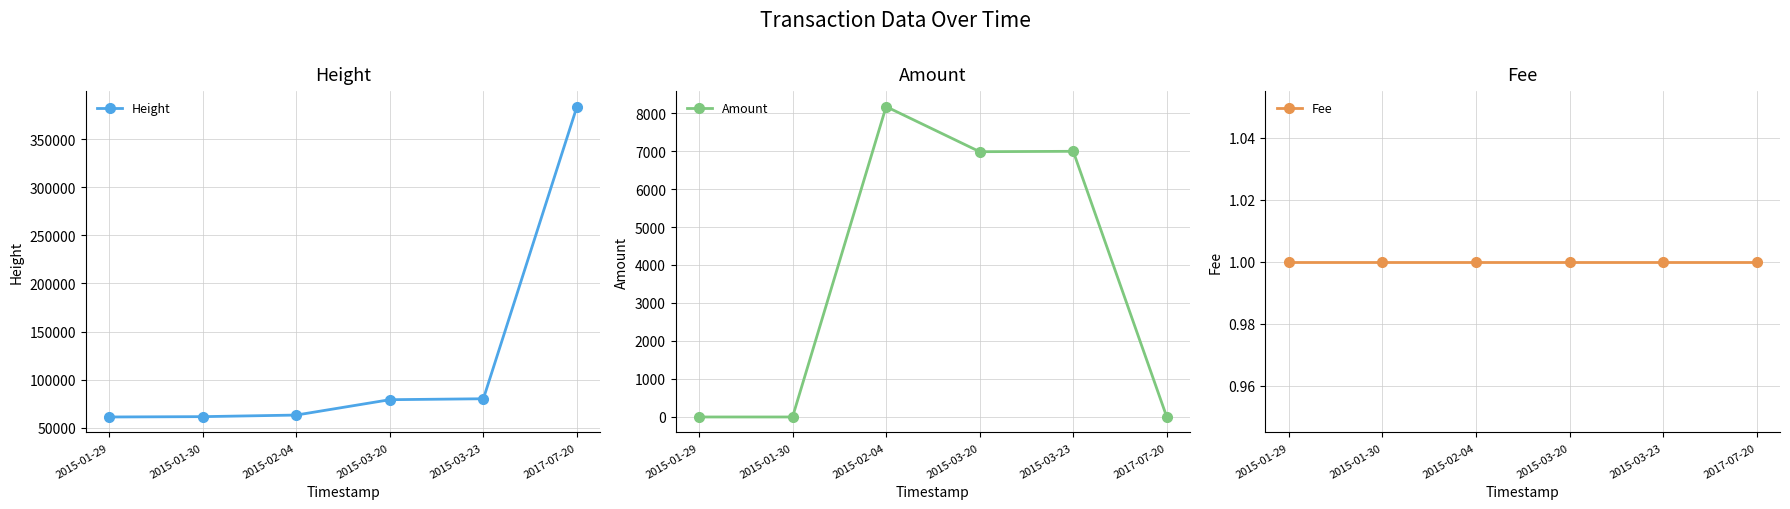

What is the label of the 3rd point from the left?

2015-02-04